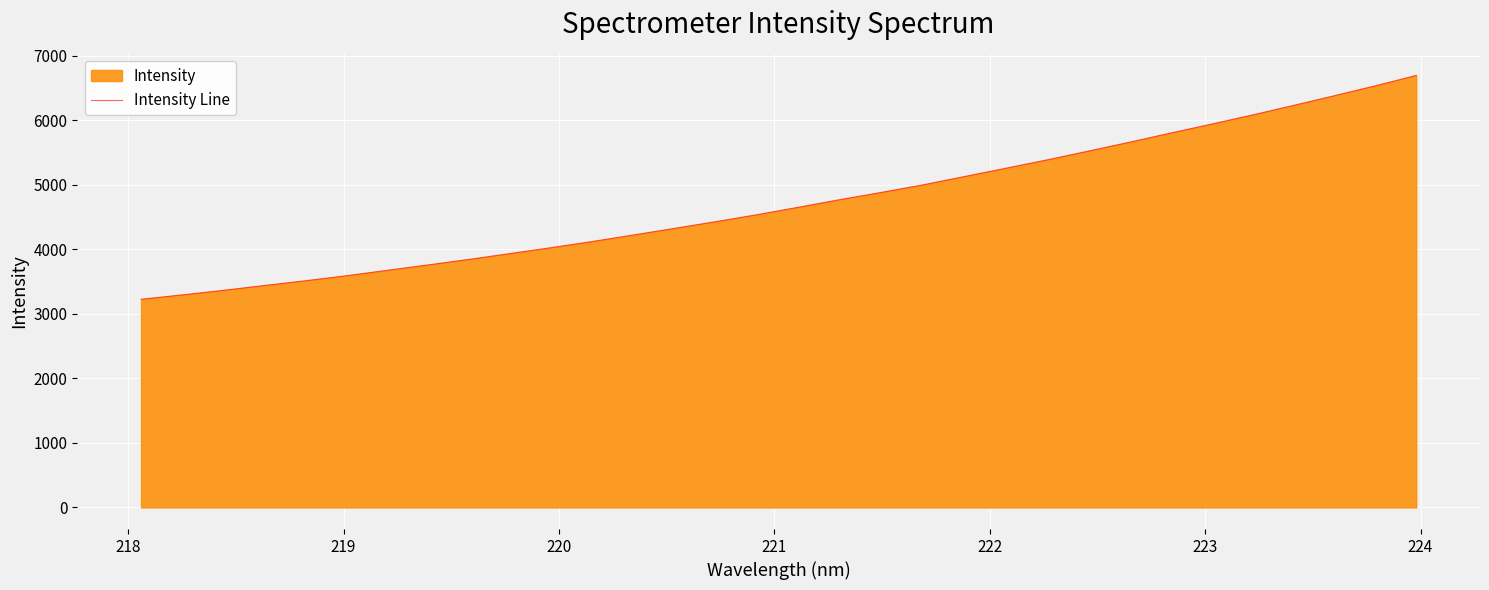

How many lines are shown in the chart?

1